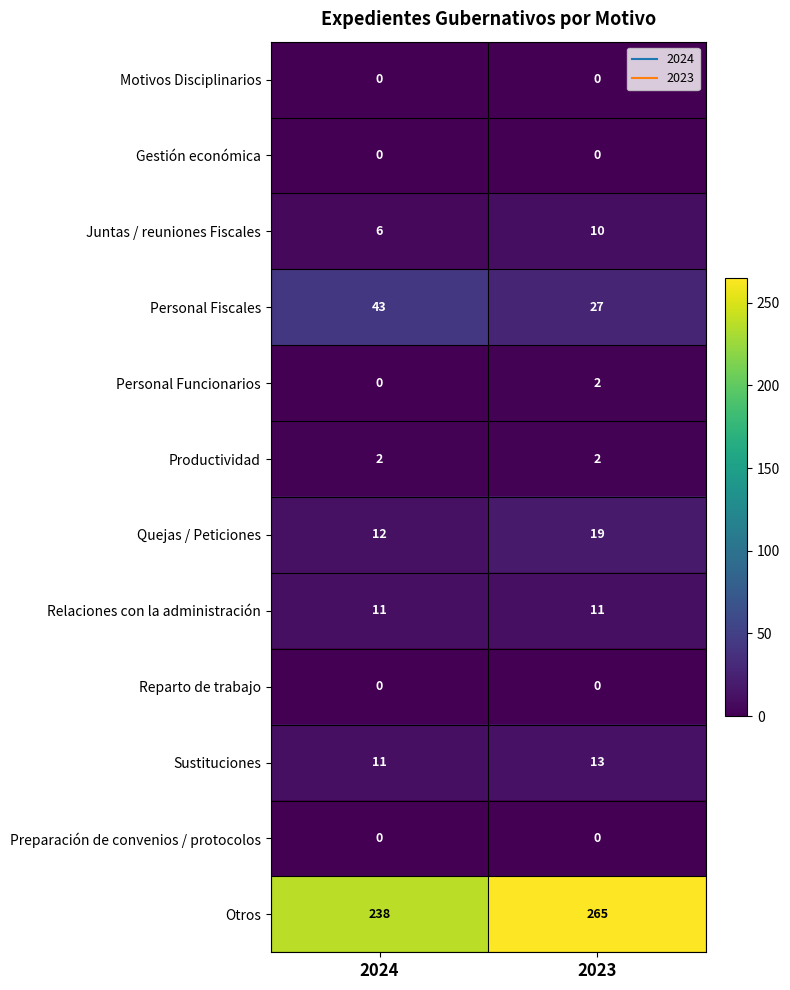

Which series has the largest range (max minus min)?

Otros